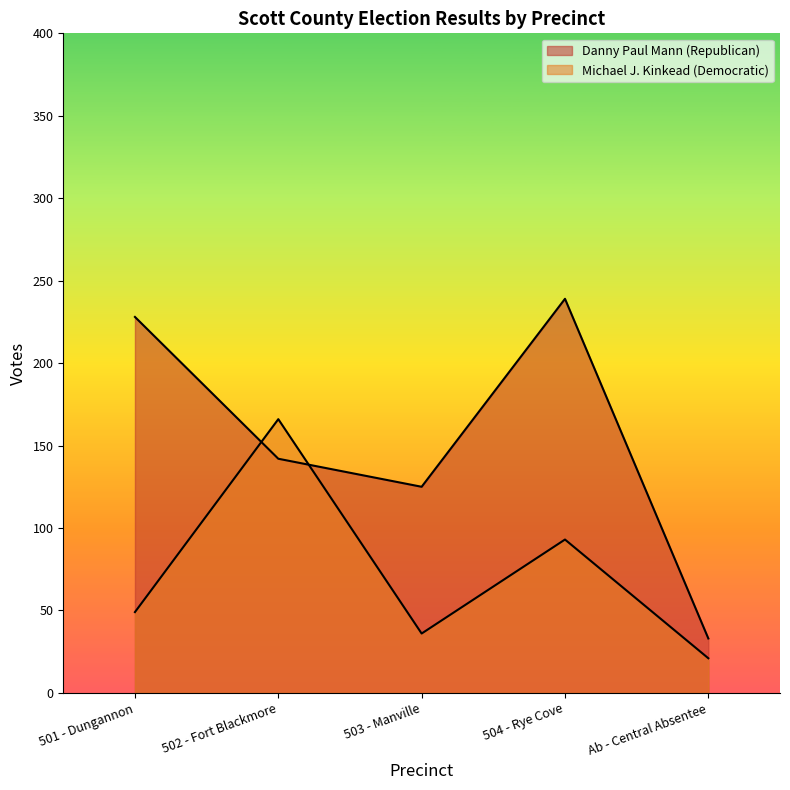

What is the sum of all Michael J. Kinkead (Democratic) values?

365